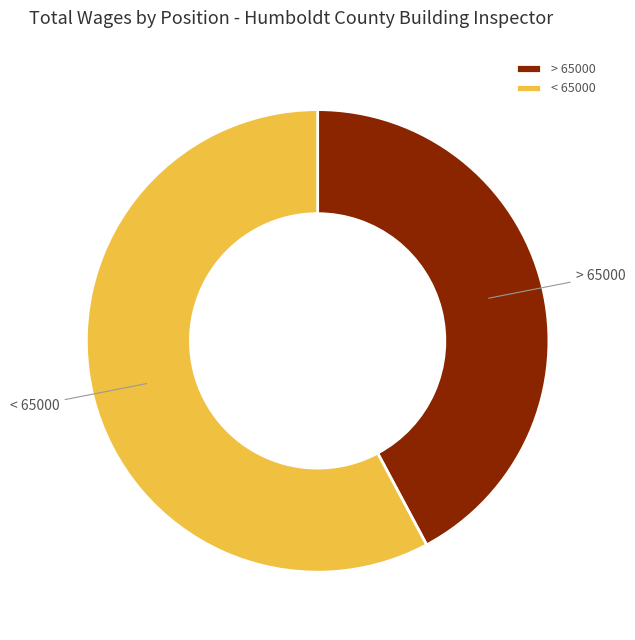

Is there any slice that represents more than half of the pie?

Yes